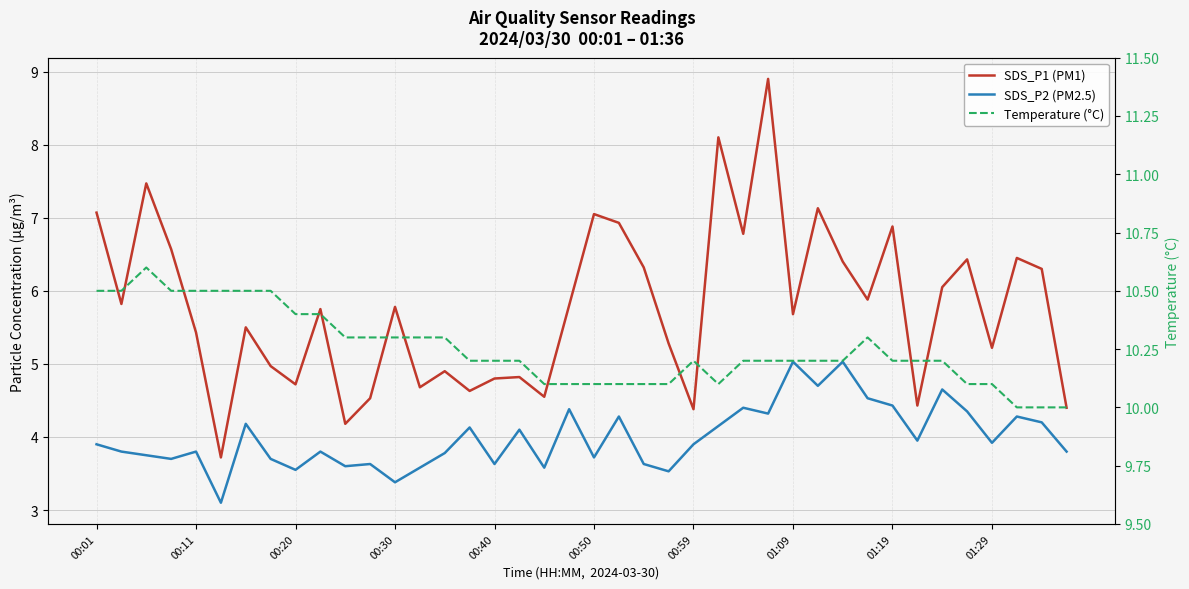

How many values in the SDS_P1 (PM1) series are below 5?

14